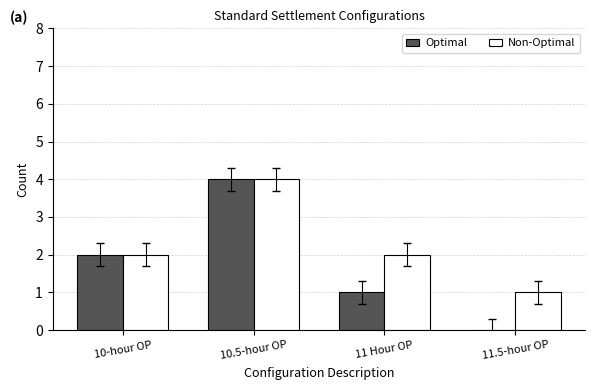

True or false: Non-Optimal has a value of 4 at 10.5-hour OP.

True